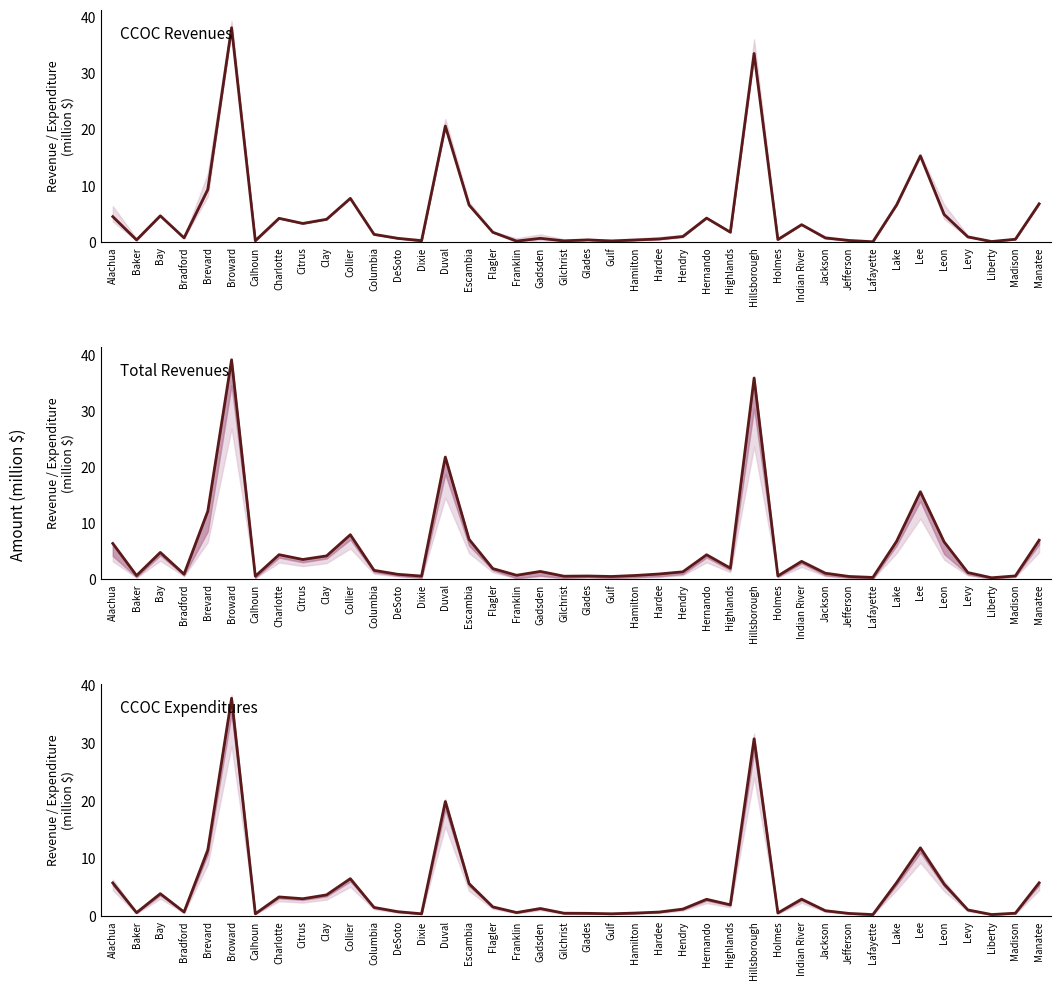

After their last crossing, which series has the higher values: Total Revenues or CCOC Expenditures?

Total Revenues